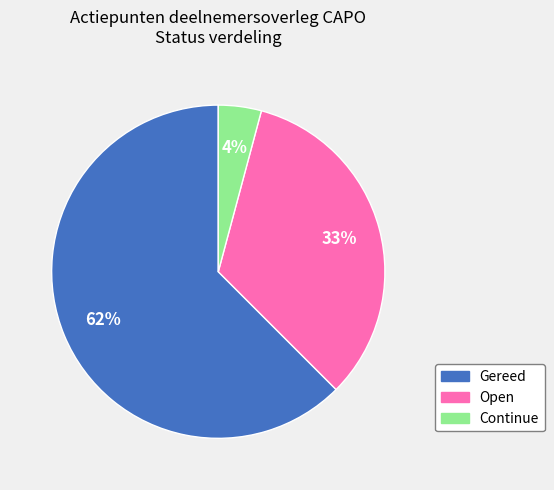

Does Continue account for over 50% of the chart?

No